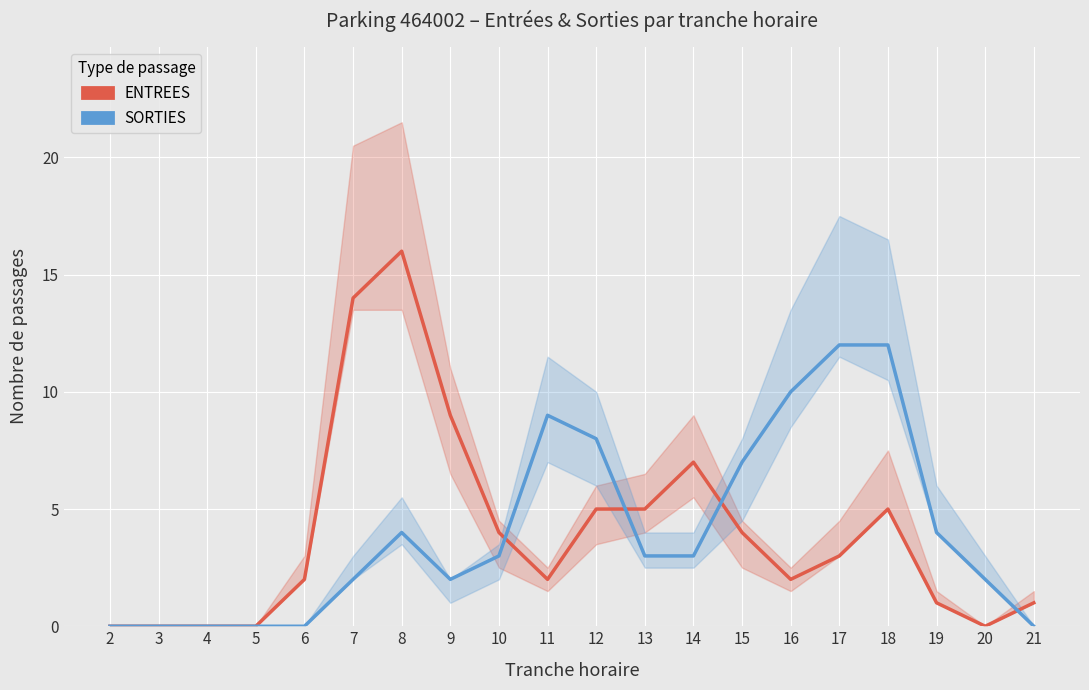

At which category is the sum across all series the highest?

8